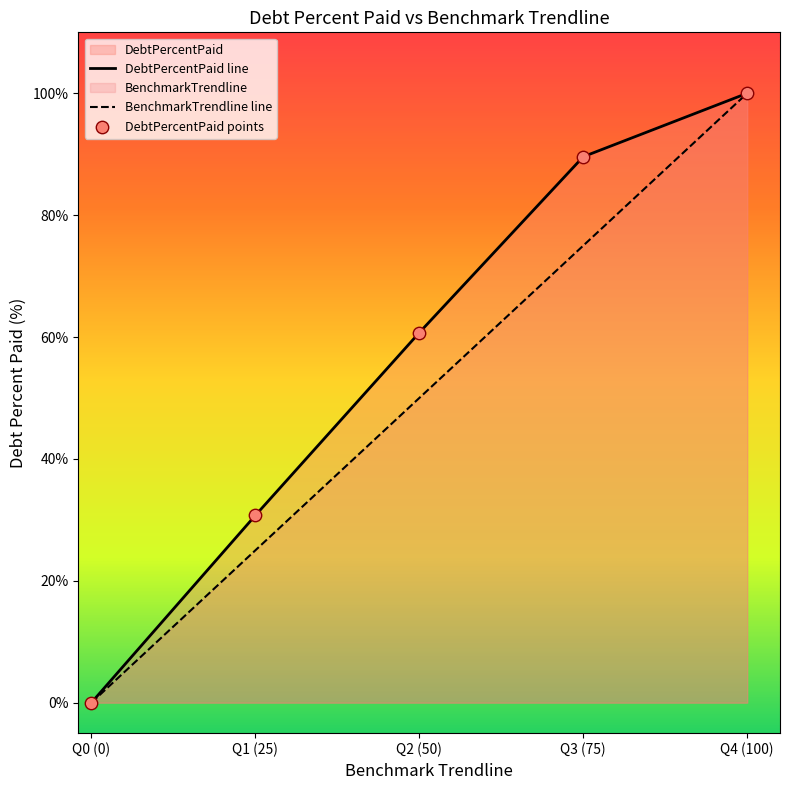

At how many categories does at least one series exceed 34?

3